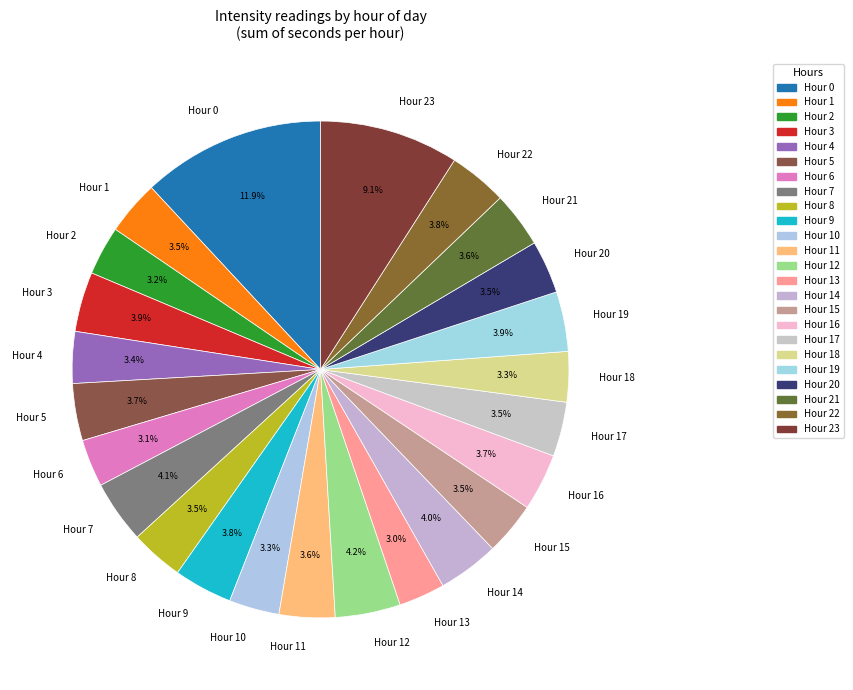

Is there any slice that represents more than half of the pie?

No